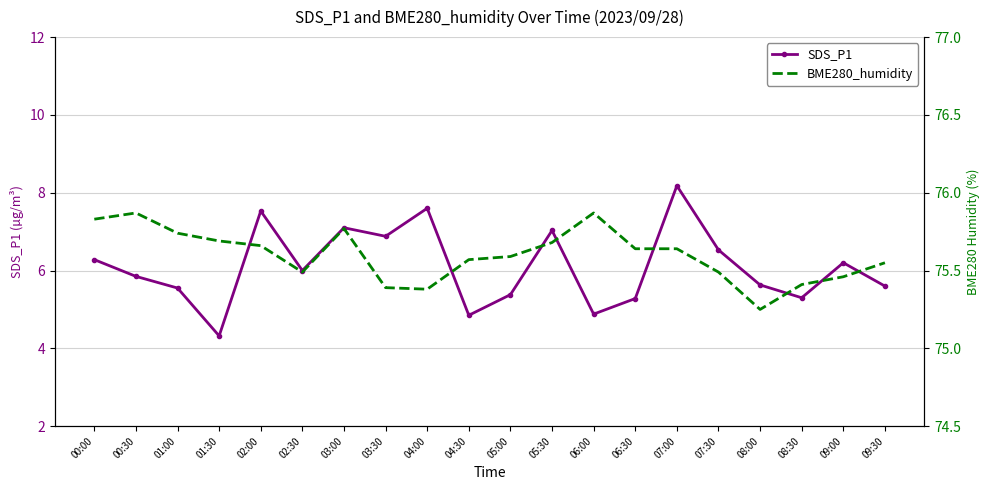

Count the number of data series in this chart.

2